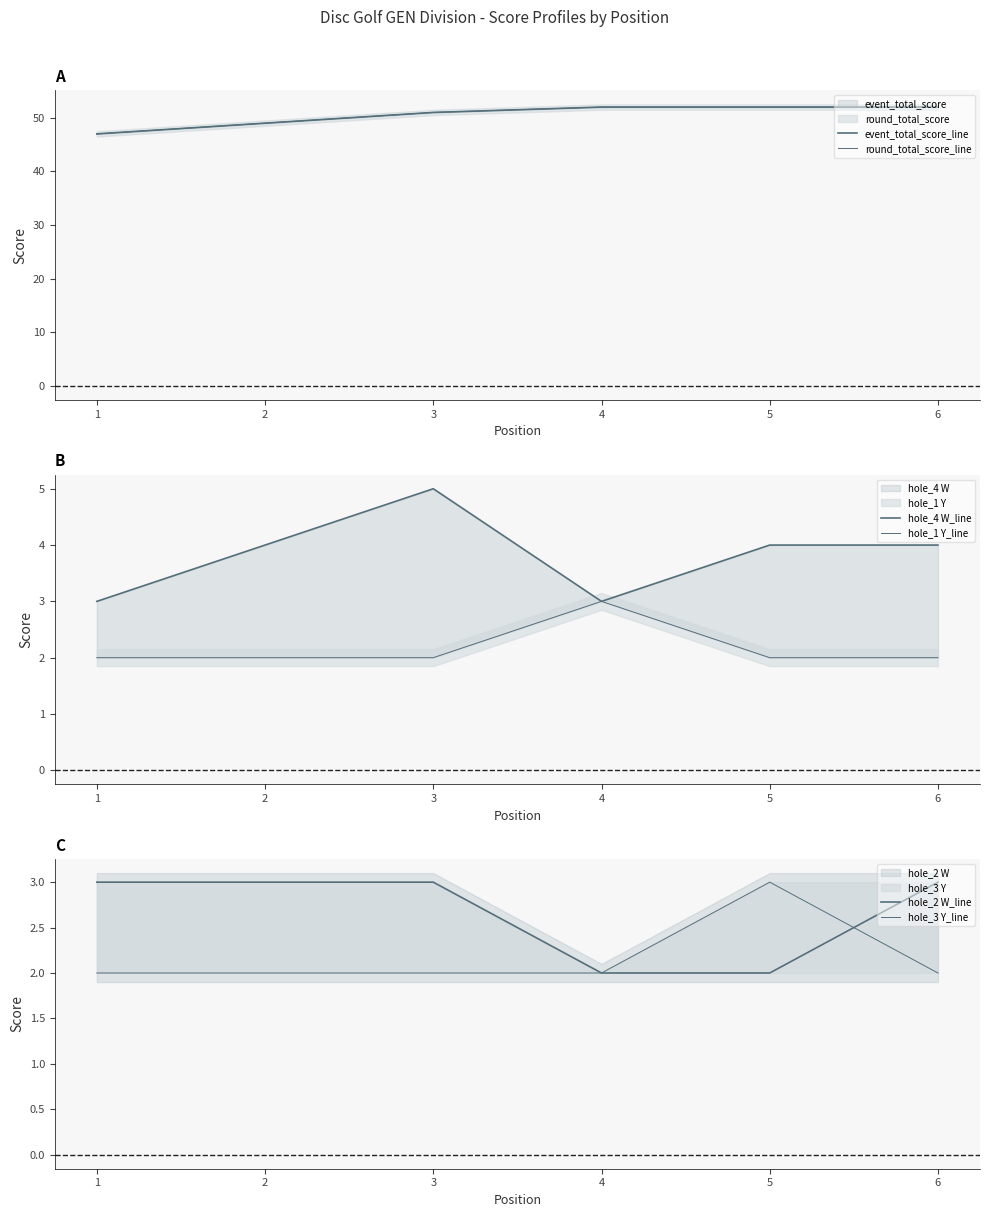

True or false: round_total_score_line and hole_3 Y_line cross at least once.

False